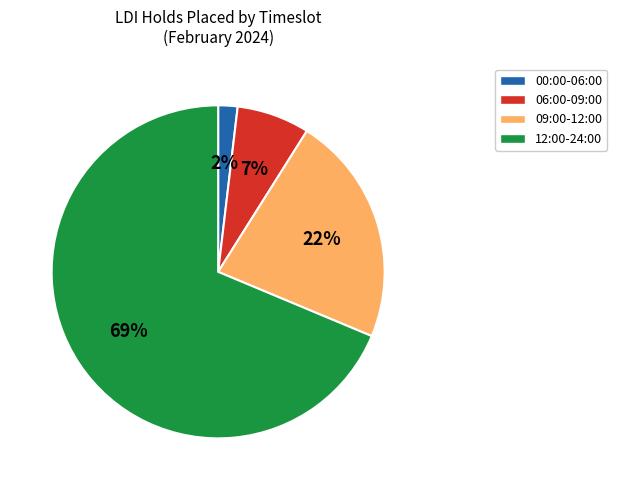

Combined, do 06:00-09:00 and 00:00-06:00 account for over 50%?

No